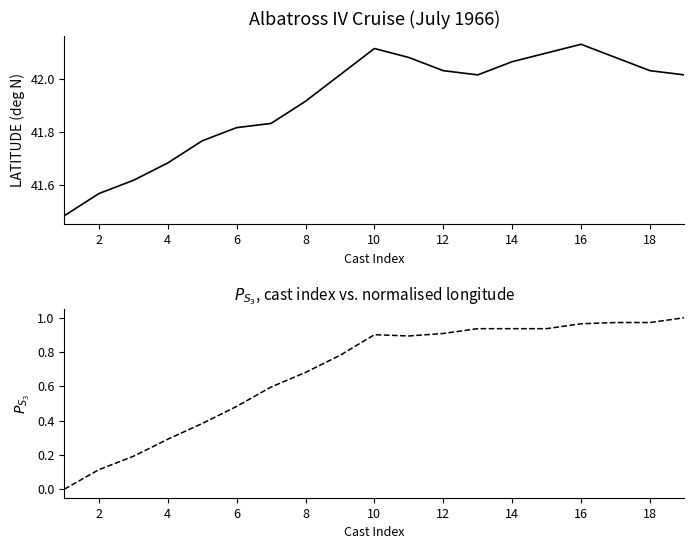

How many interior local peaks does the LATITUDE series have?

2